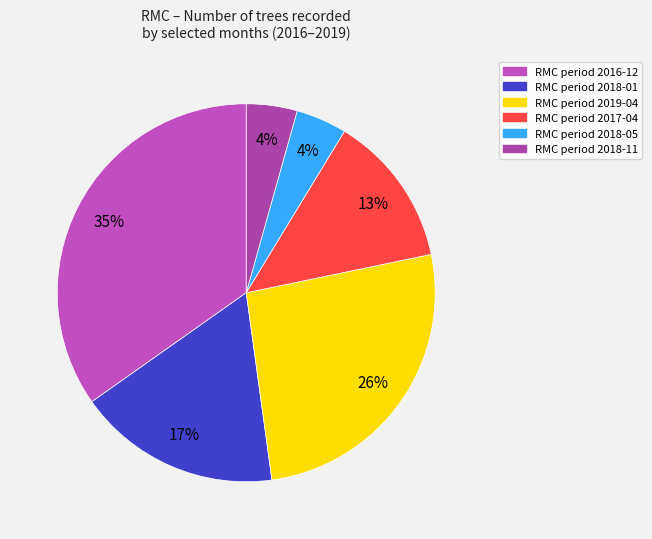

What is the largest slice in the pie chart?

2016-12